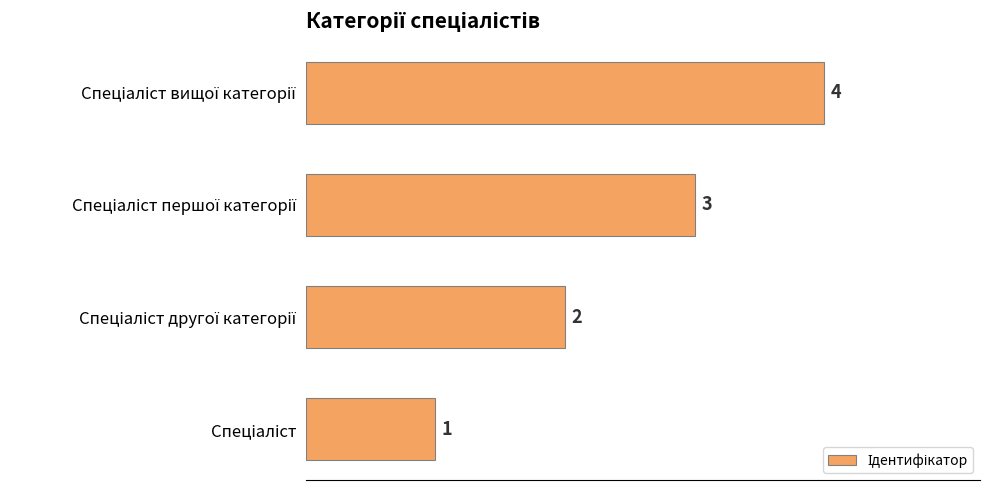

What is the difference between the second highest and minimum values?

2